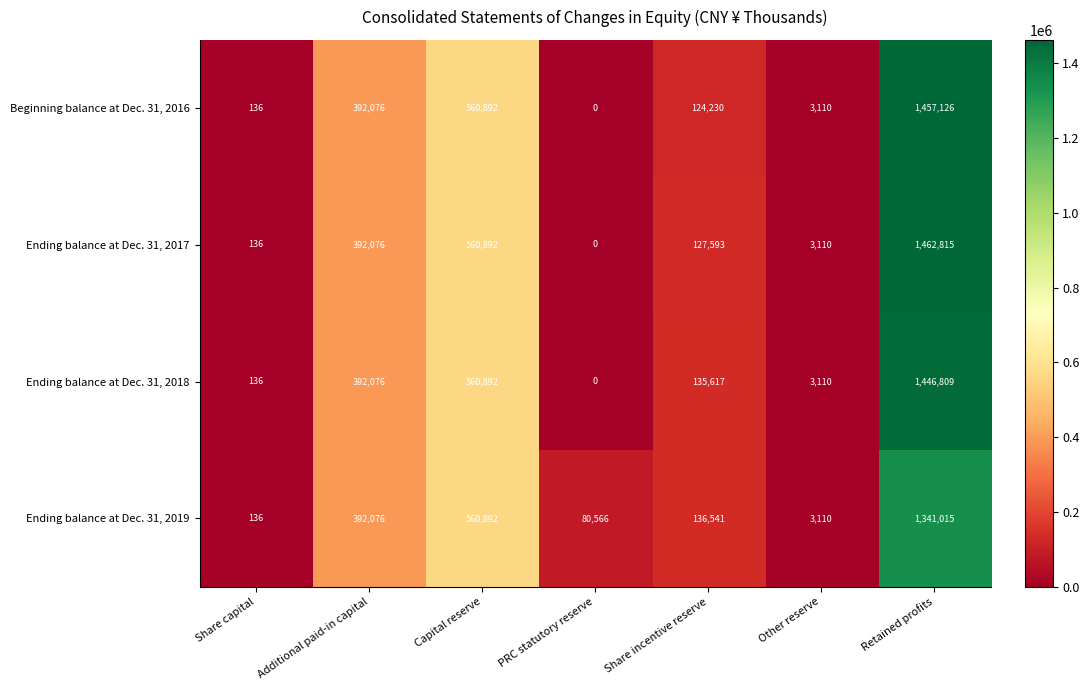

How many series are shown in this chart?

4